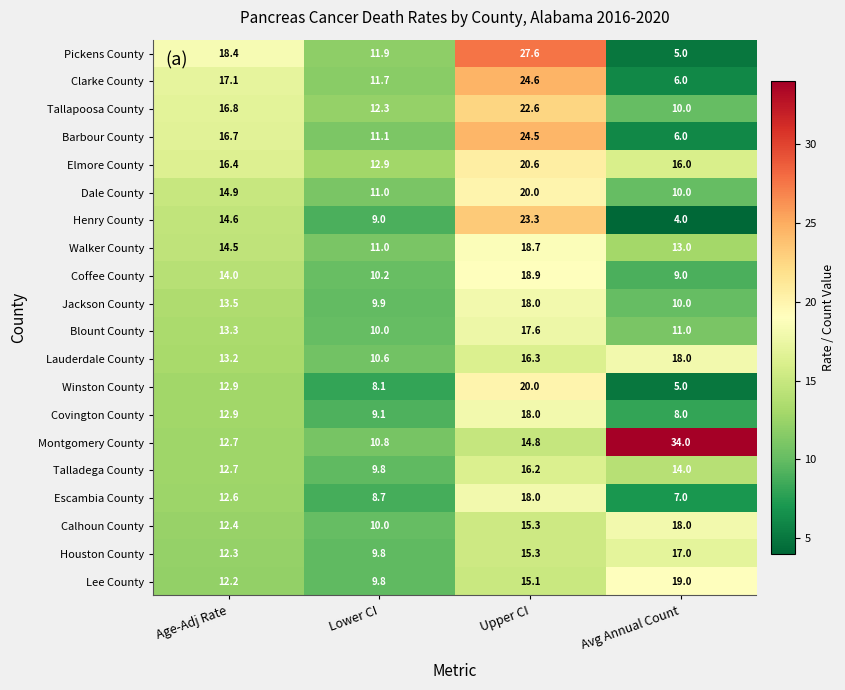

What is the total value across all series at Lower CI?

207.7